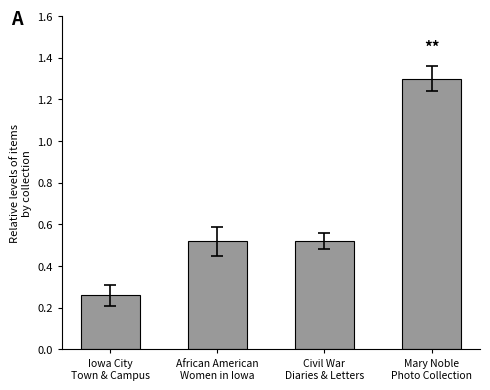

What position from the right is Civil War
Diaries & Letters?

2